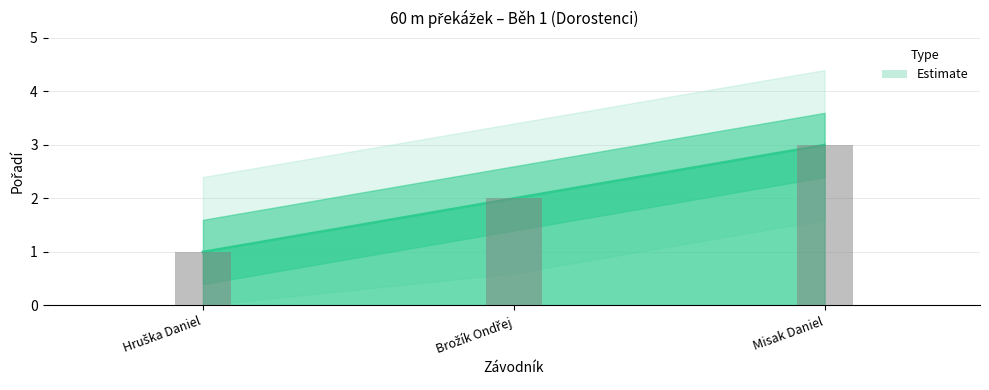

What is the sum of all values?

6